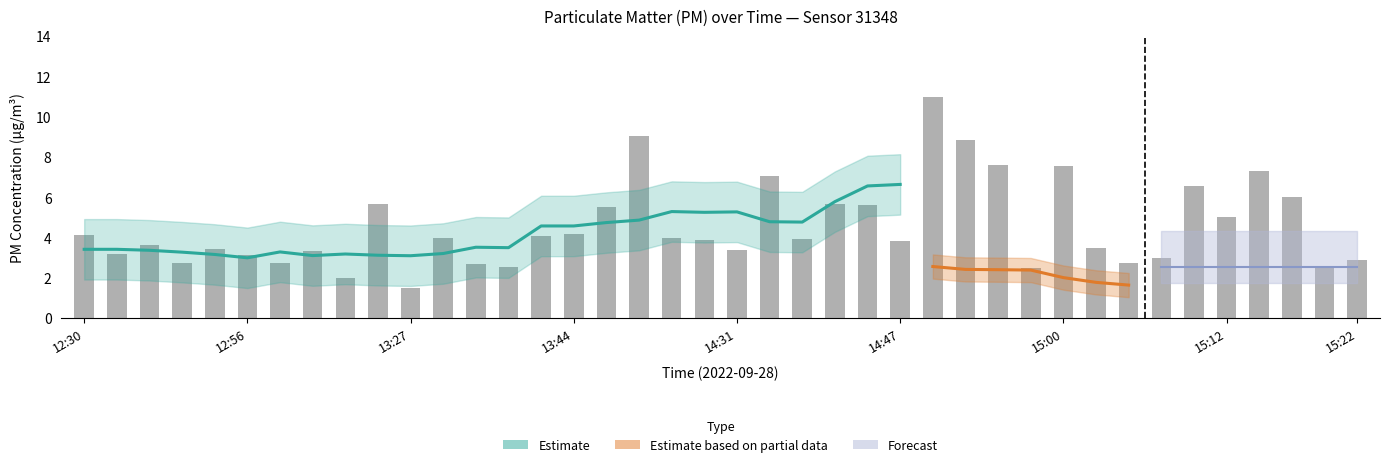

Reading left to right, list all the values displayed in this chart.

4.1	3.2	3.6	2.8	3.4	3.1	2.7	3.3	2.0	5.7	1.5	4.0	2.7	2.5	4.1	4.2	5.5	9.0	4.0	3.9	3.4	7.1	3.9	5.7	5.6	3.9	11.0	8.8	7.6	2.5	7.5	3.5	2.8	3.0	6.6	5.0	7.3	6.0	2.6	2.9